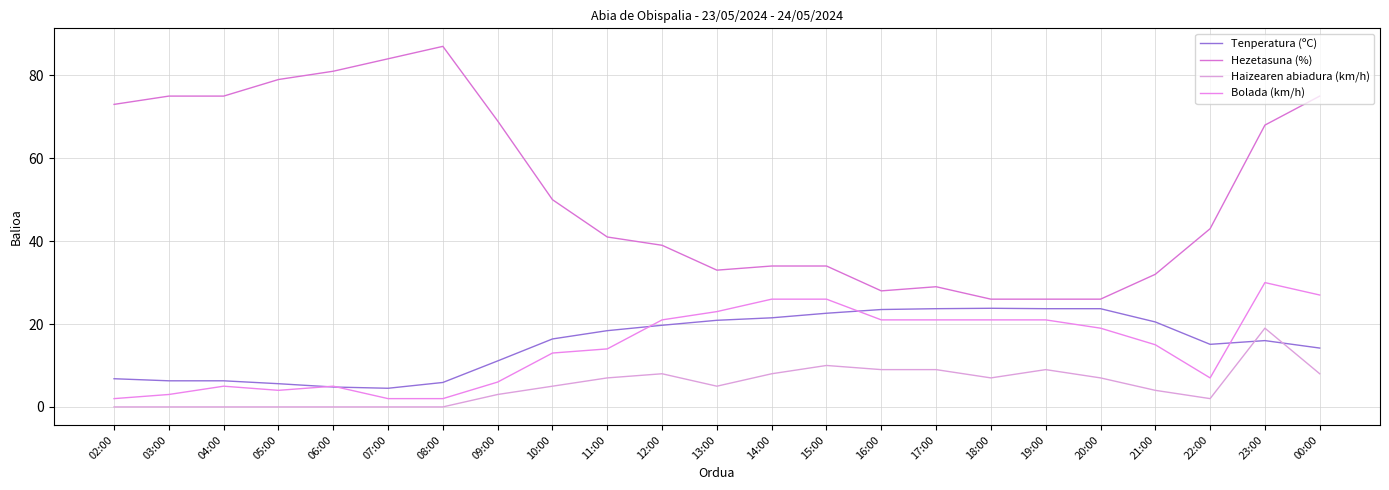

The value of Bolada (km/h) at 10:00 is 13.0. True or false?

True